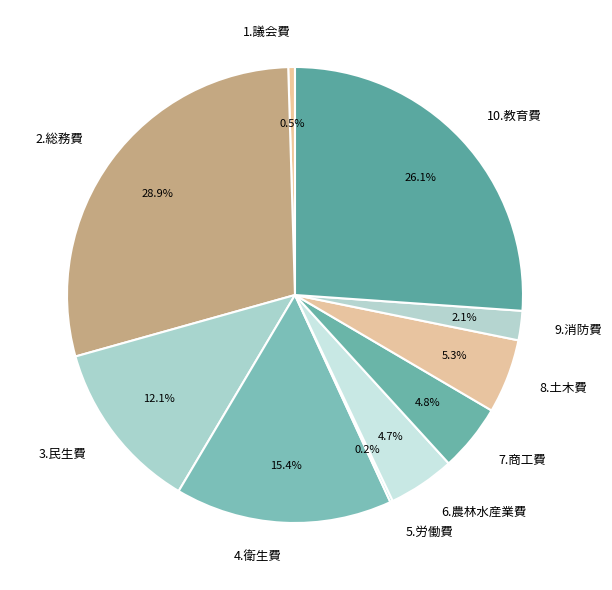

To the nearest percent, what is the difference between the 4.衛生費 and 9.消防費 slice percentages?

13%